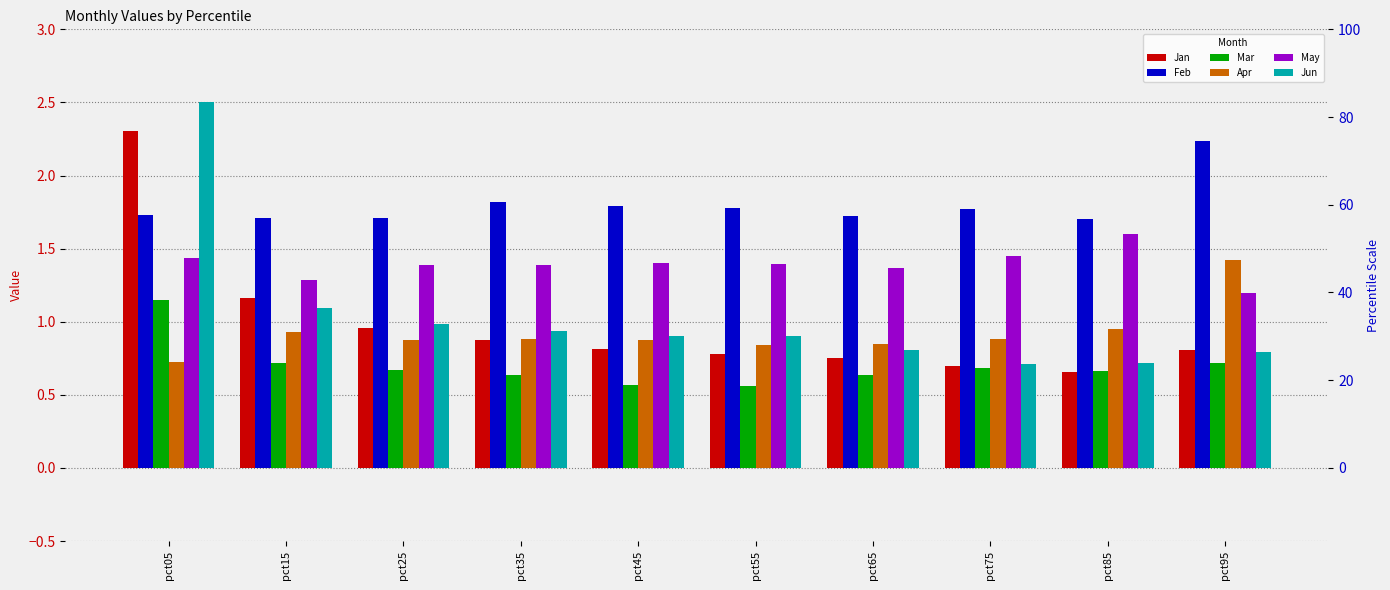

How many categories are shown in the chart?

10